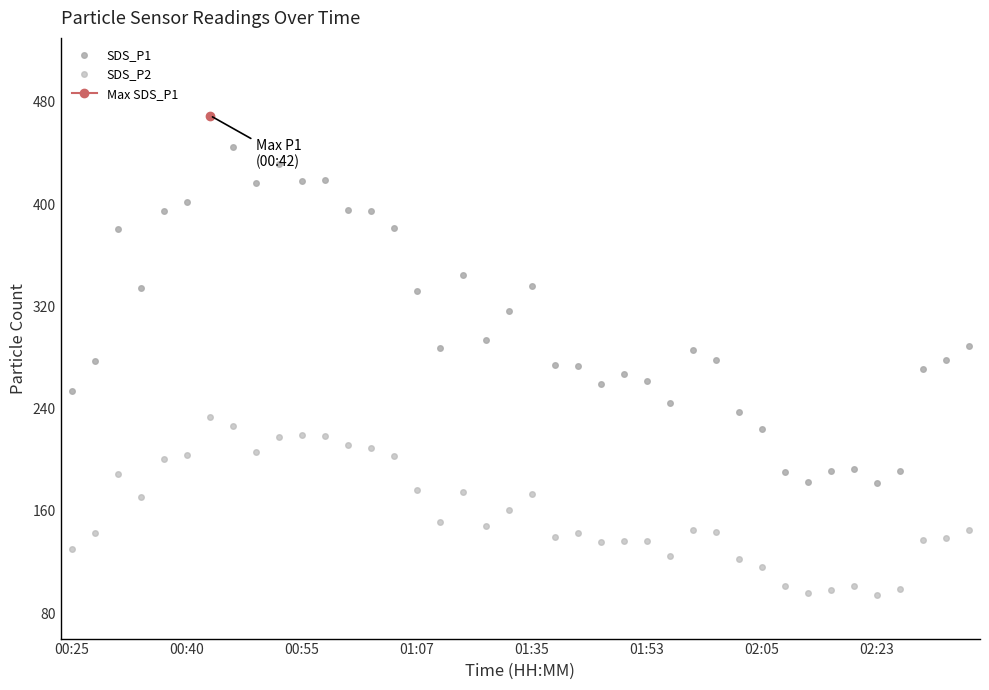

How many interior local peaks does the SDS_P2 series have?

9